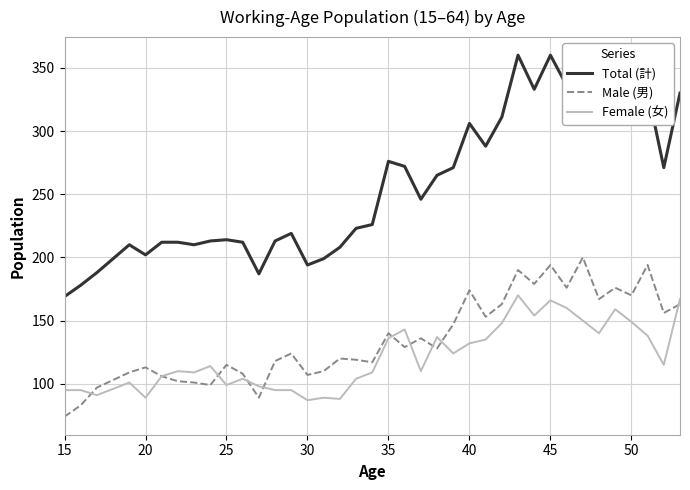

How many series are shown in this chart?

3